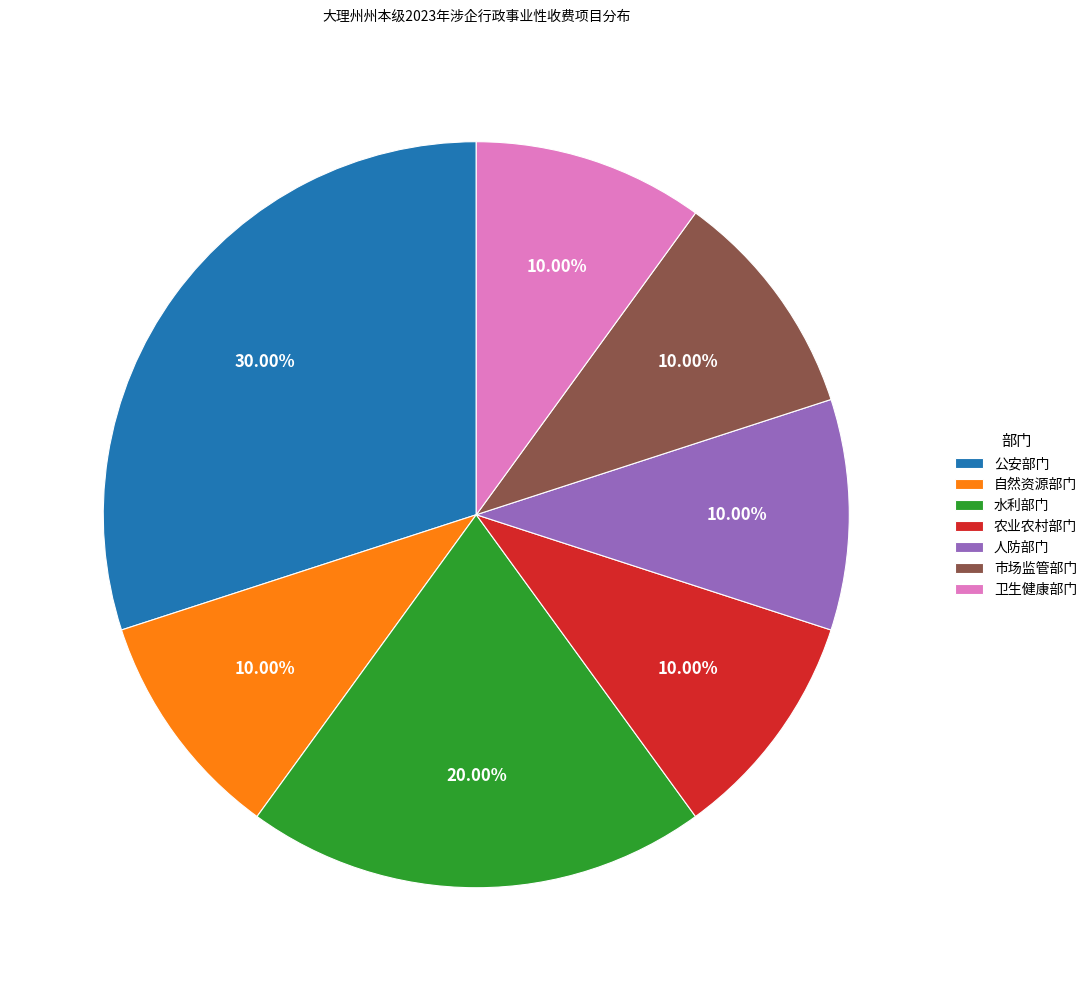

What is the largest slice in the pie chart?

公安部门